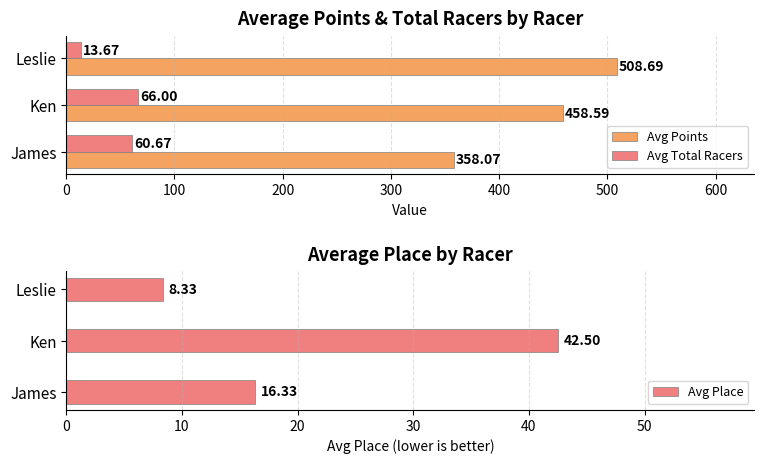

What is the value of the Avg Points bar at the 2nd from the left?

458.6